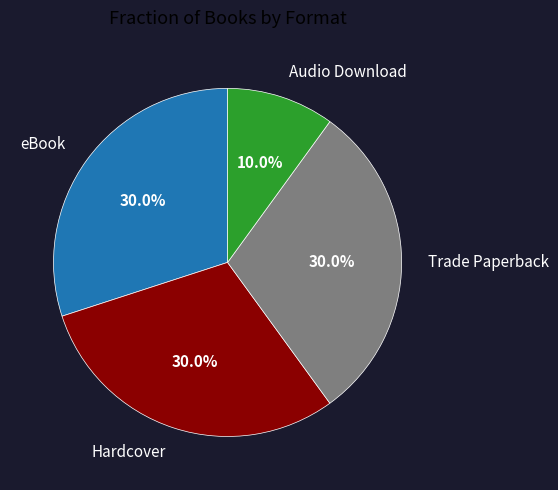

The Audio Download slice represents 10% of the pie. True or false?

True